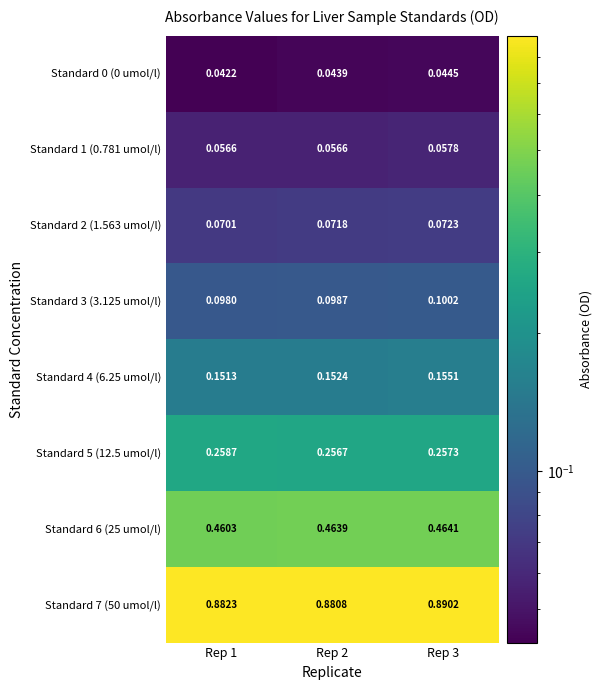

Is the value of Standard 0 (0 umol/l) at Rep 3 greater than the value of Standard 5 (12.5 umol/l) at Rep 3?

No